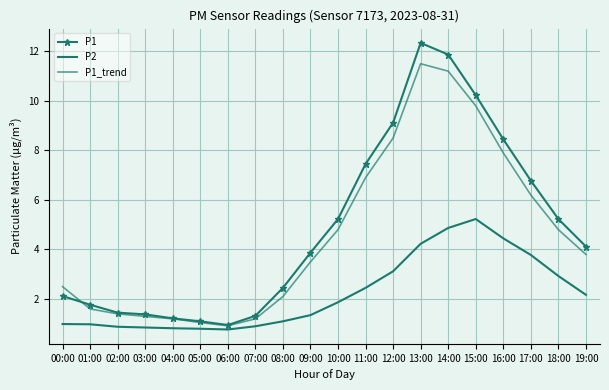

True or false: P1 and P2 intersect in this chart.

False